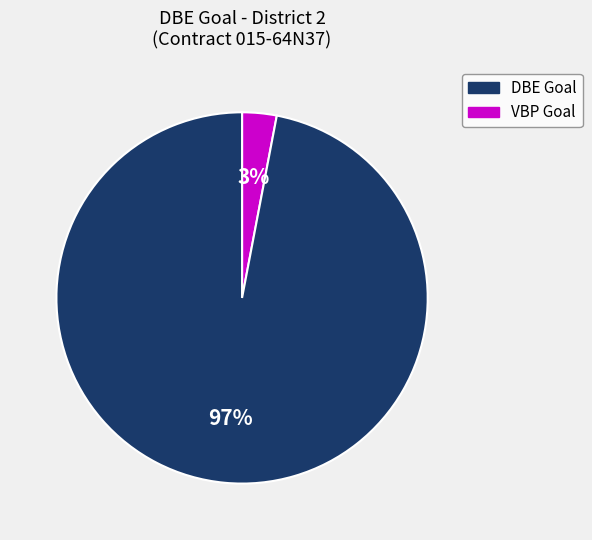

To the nearest percent, what is the average slice percentage?

50%